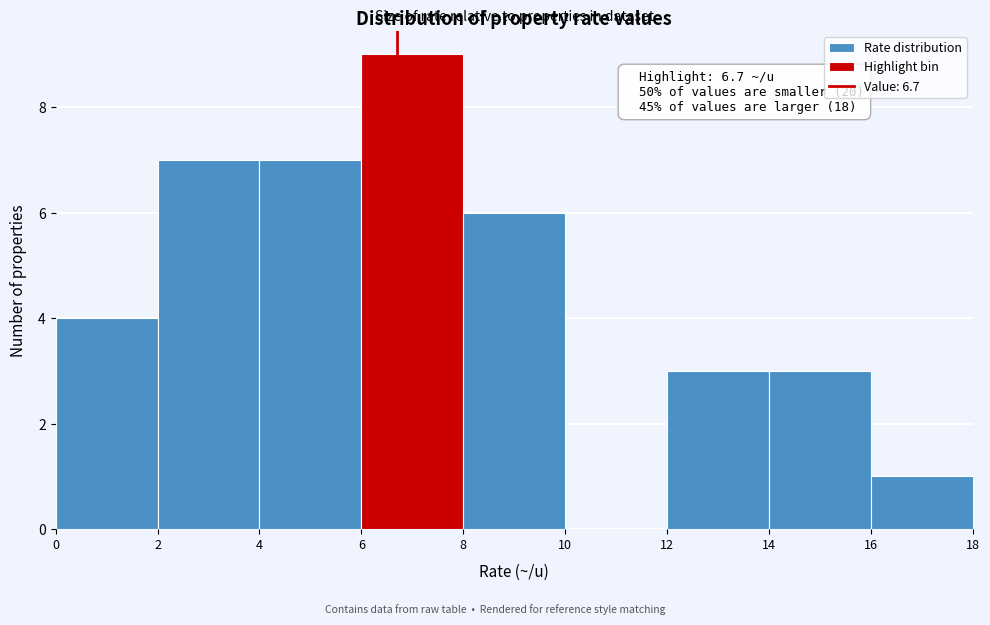

Which range on the x-axis has the tallest bar?

6 to 8